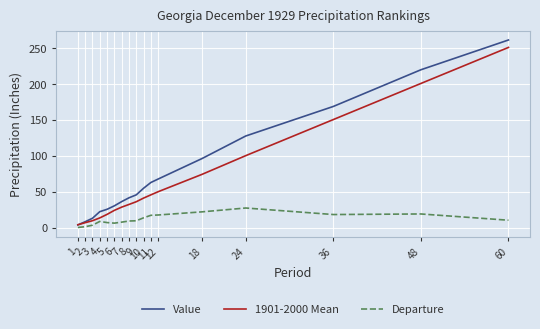

The value of Value at 24 is 127.7. True or false?

True